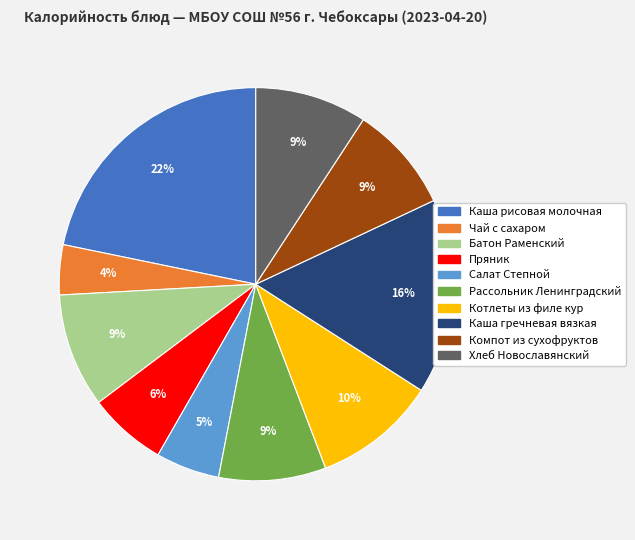

To the nearest percent, what portion does Салат Степной represent?

5%